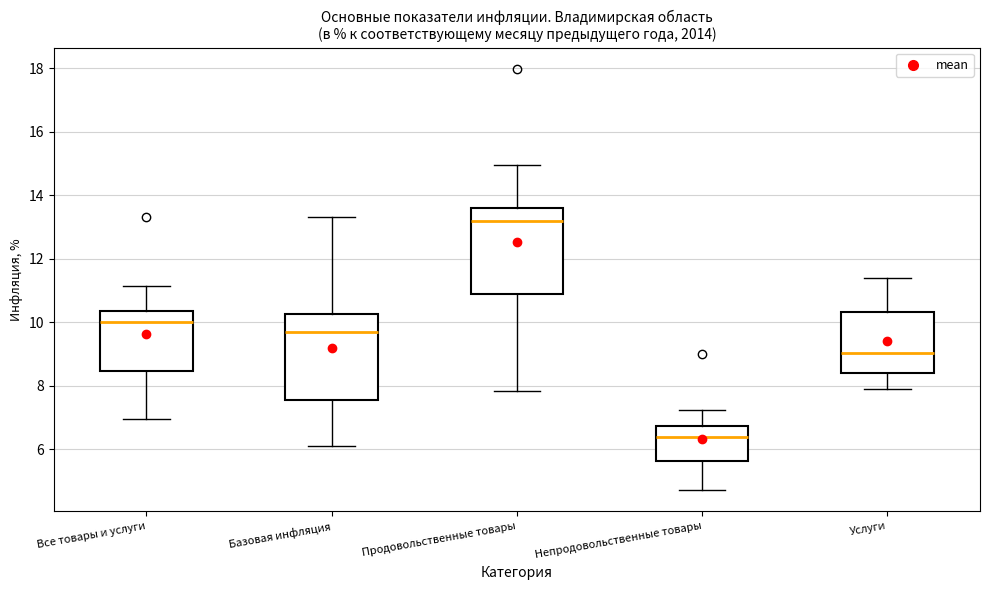

Where does the lower whisker of the box for Услуги end on the y-axis? The values are not printed on the chart, so give them approximately, as read against the axis.

7.8